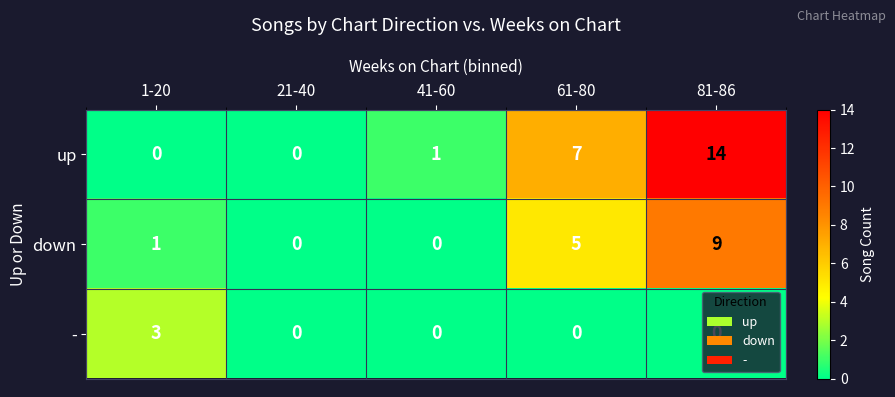

Between 1-20 and 41-60, which series saw the biggest shift?

-